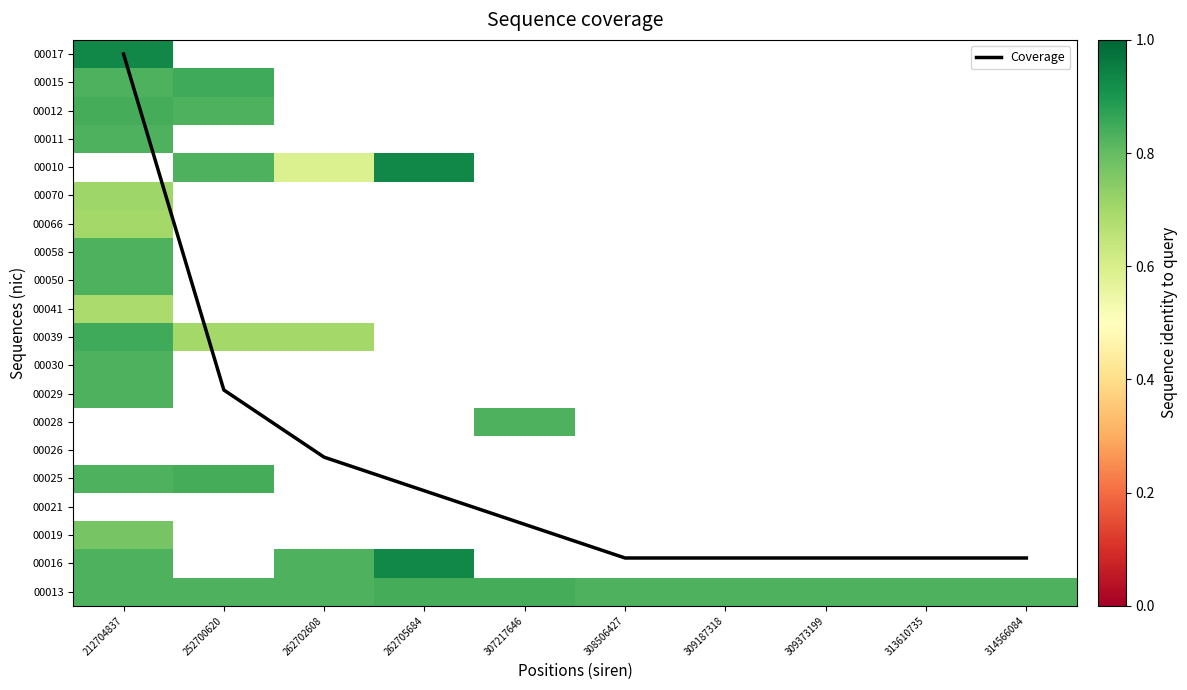

At which label does 00041 reach its minimum?

212704837